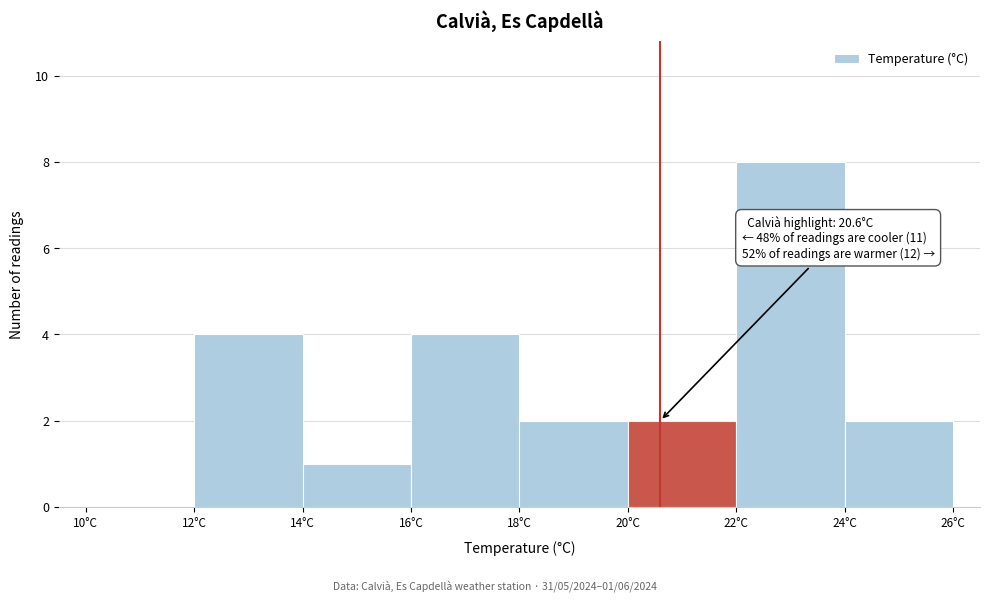

Over which range of the x-axis is the bar tallest?

22 to 24